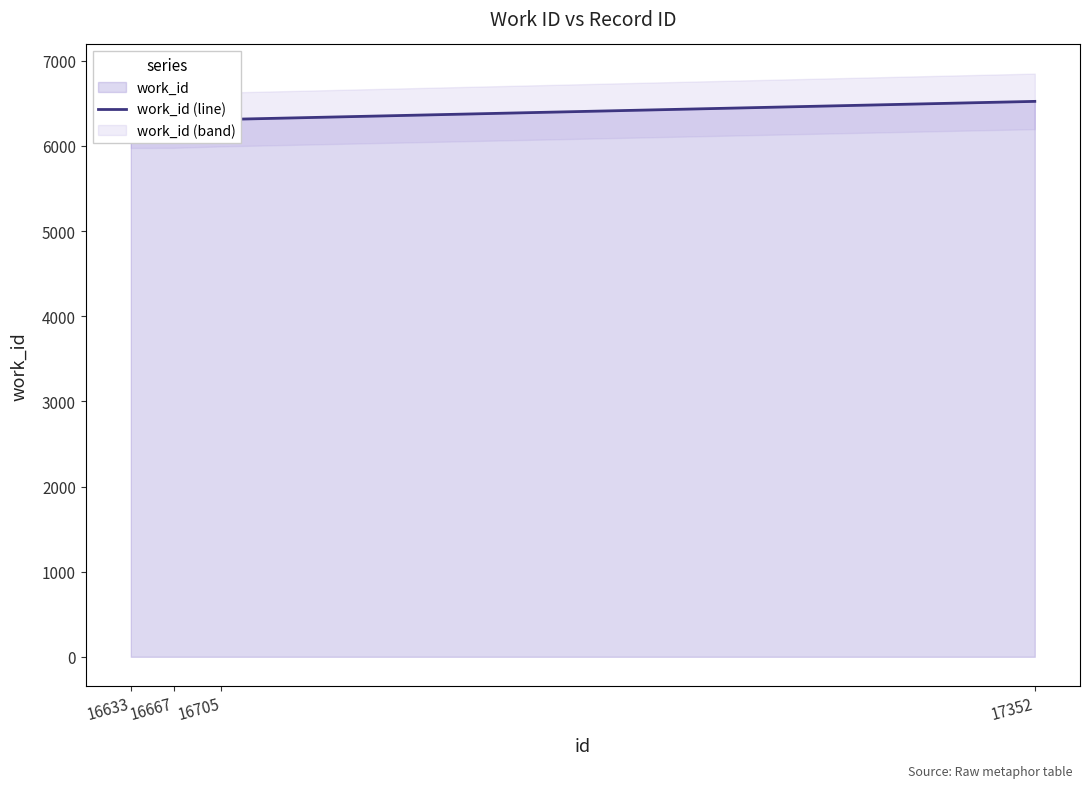

What is the change in value from 16667 to 17352?

+231